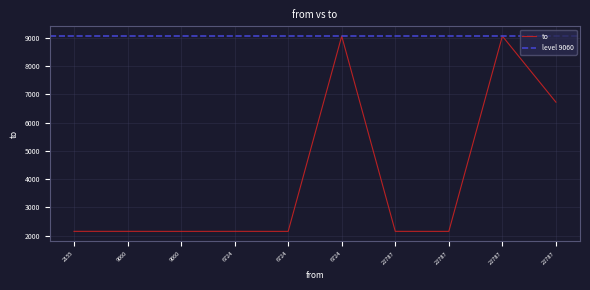

At which category does the data reach its first local peak?

6724